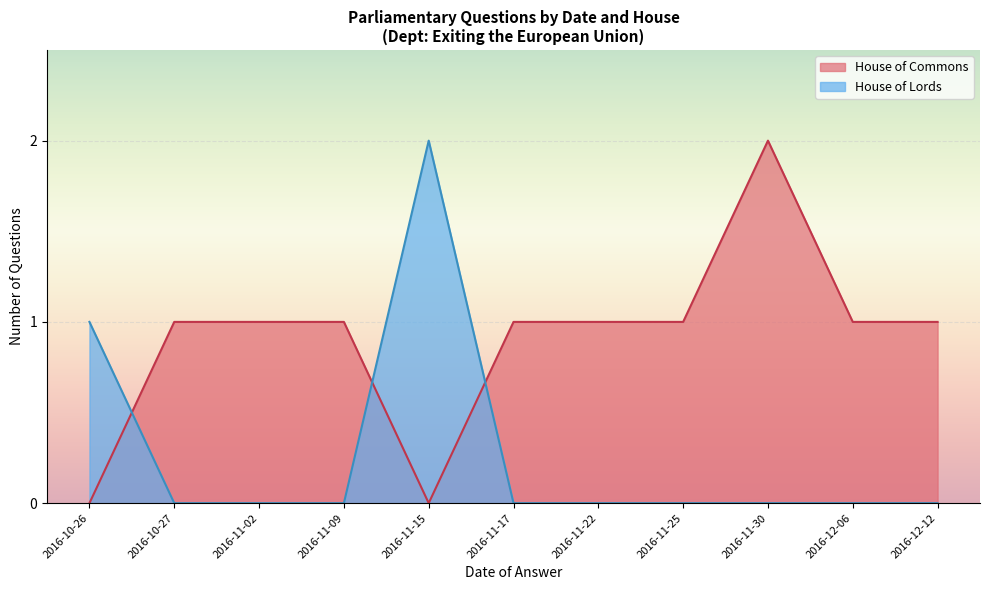

What is the approximate value of House of Lords at 2016-11-15?

2